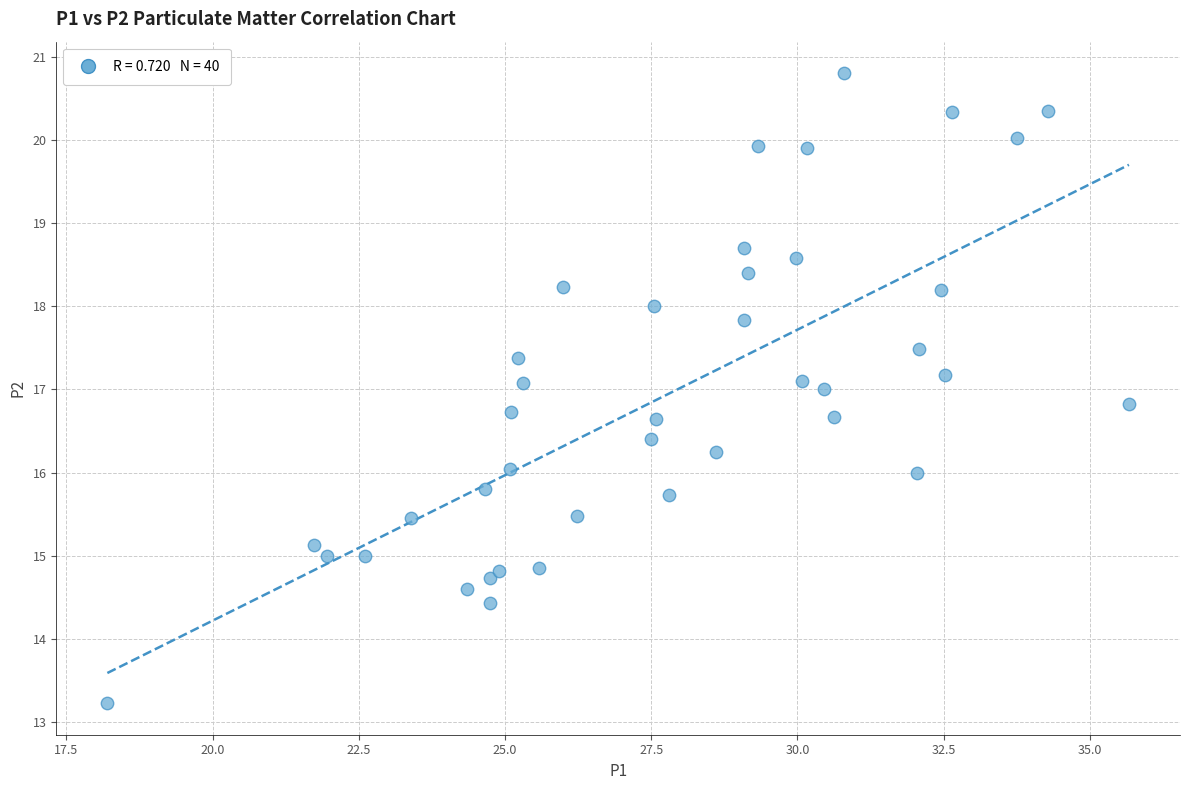

What is the range of X values (max minus min)?

17.5